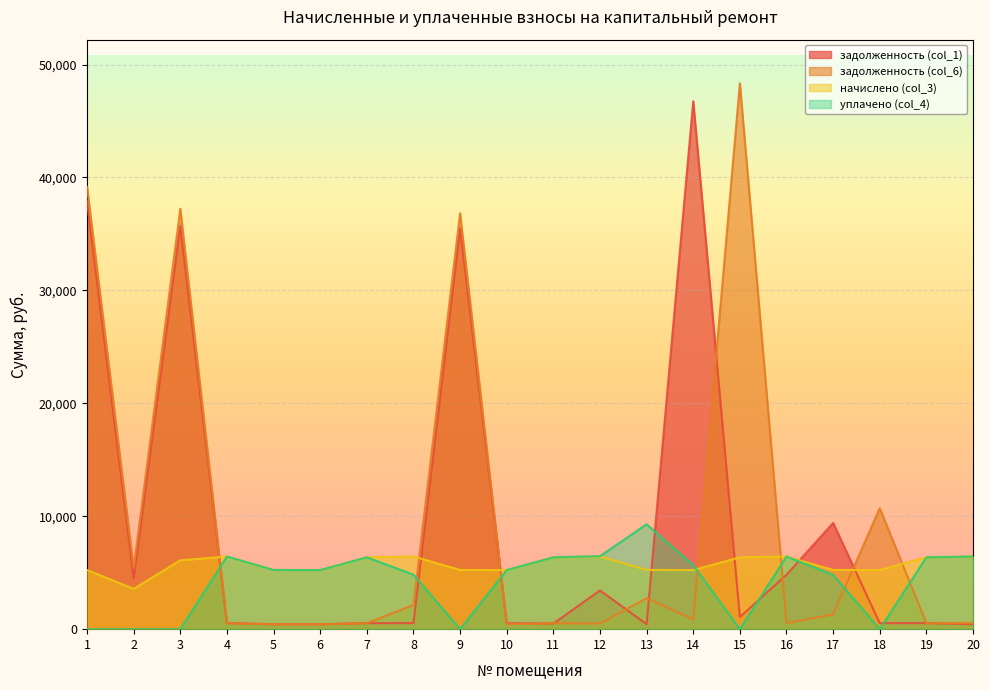

List the series in order of their peak value, highest first.

задолженность (col_6), задолженность (col_1), уплачено (col_4), начислено (col_3)